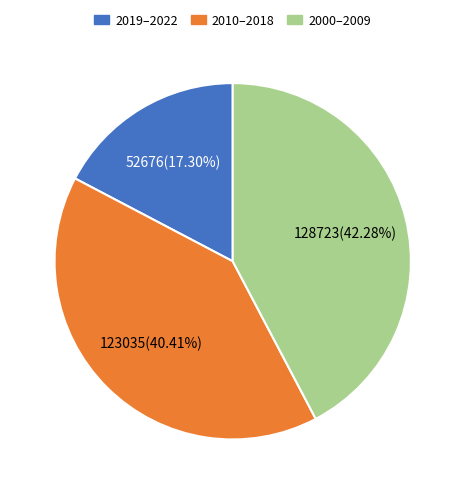

Which slice is the largest?

2000–2009